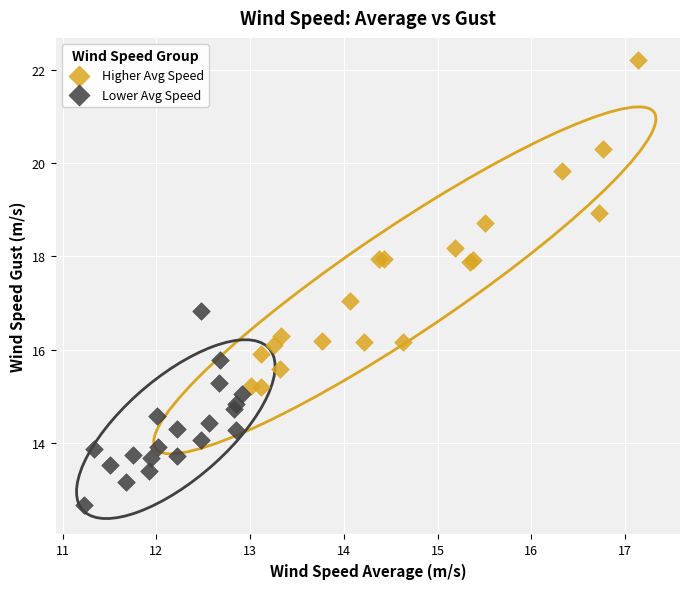

Which series has the widest spread of Y values?

Higher Avg Speed